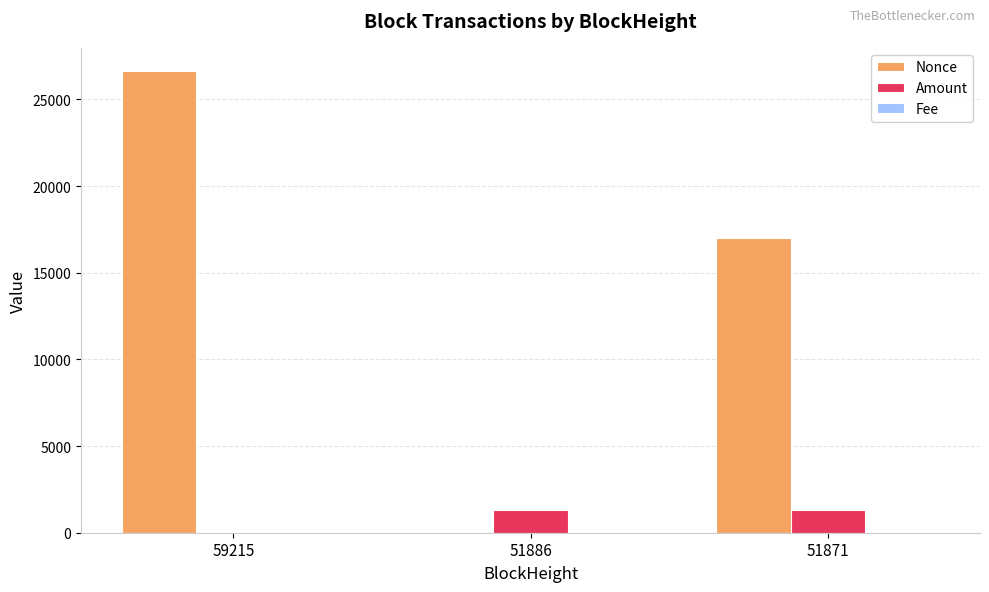

What is the spread (max minus min) of values at 51871?

16984.0